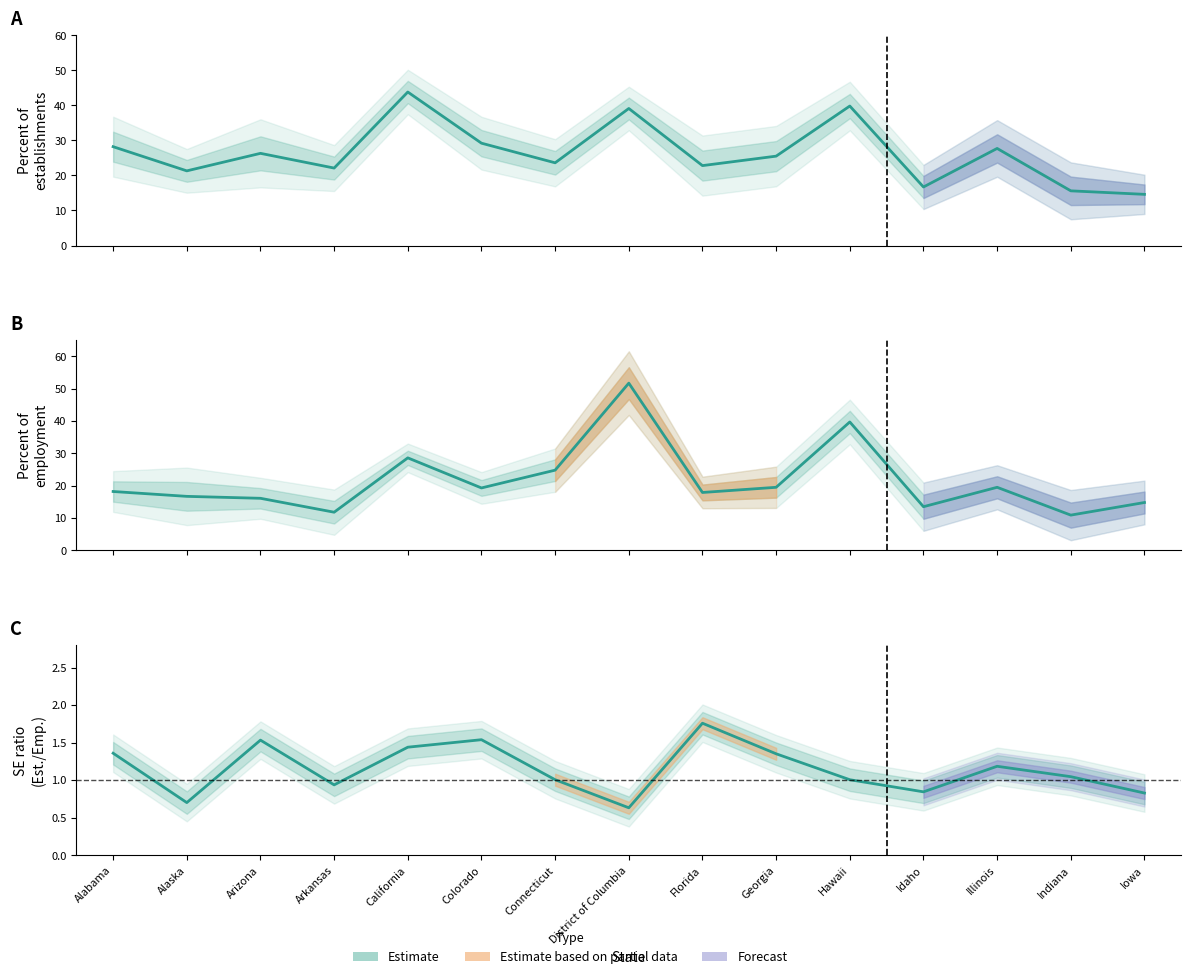

Which category has the highest value across all series?

District of Columbia